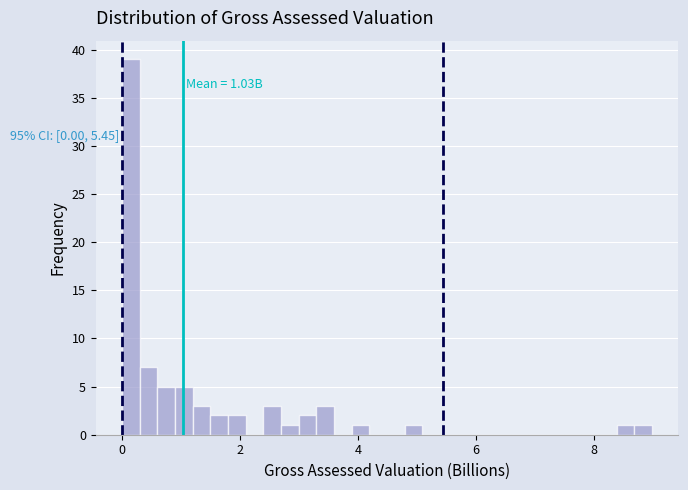

Around what value on the x-axis is the tallest bar? Give the approximate position of its centre, as read against the axis.

0.2